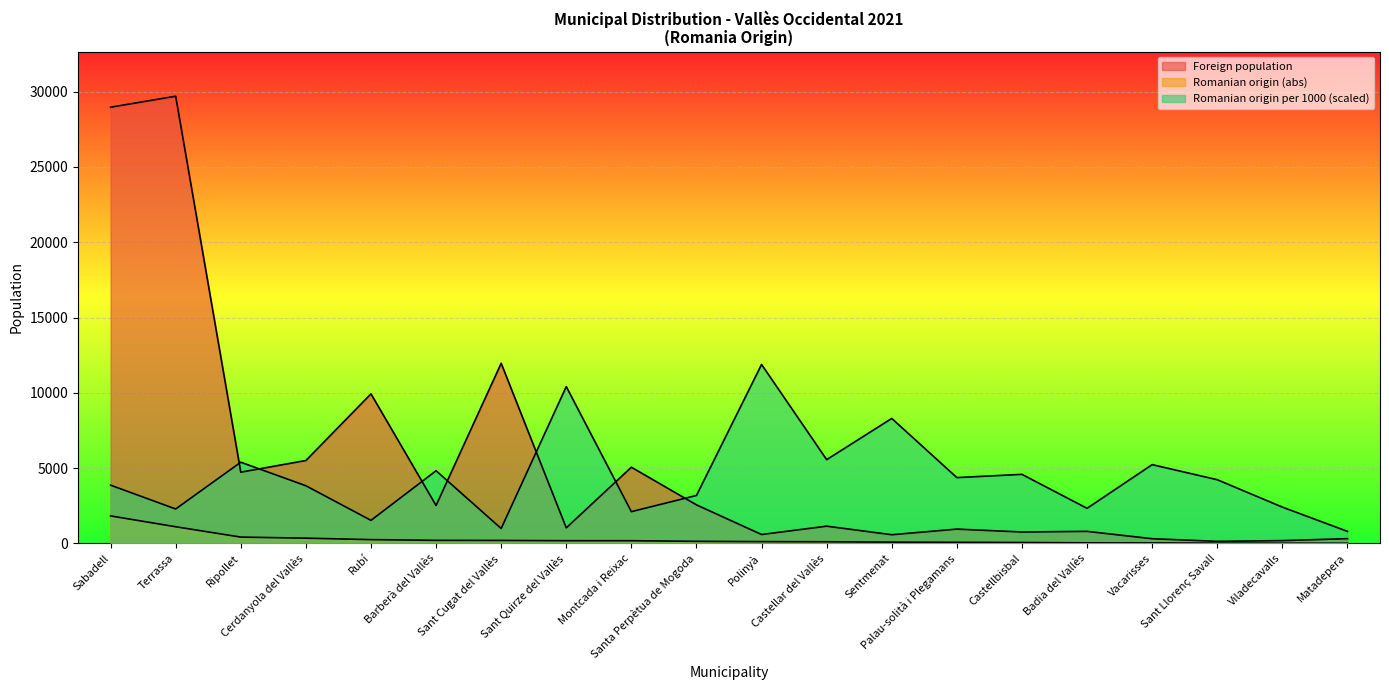

What is the sum of all Romanian origin per 1000 values?

88027.1